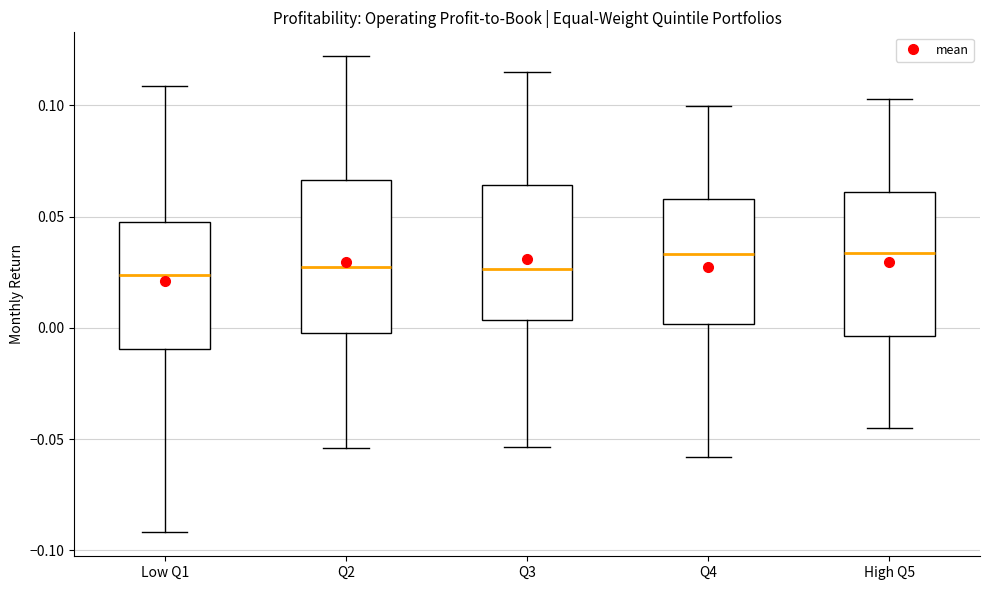

Reading left to right, transcribe this box plot: for each box, give where its median line is, the range the box spans, and where its two whiskers end, as read against the y-axis. The values are not printed on the chart, so give them approximately, as read against the axis.

Low Q1: median 0.025, box -0.010 to 0.045, whiskers -0.090 to 0.110
Q2: median 0.025, box 0.000 to 0.065, whiskers -0.055 to 0.120
Q3: median 0.025, box 0.005 to 0.065, whiskers -0.055 to 0.115
Q4: median 0.035, box 0.000 to 0.060, whiskers -0.060 to 0.100
High Q5: median 0.035, box -0.005 to 0.060, whiskers -0.045 to 0.105